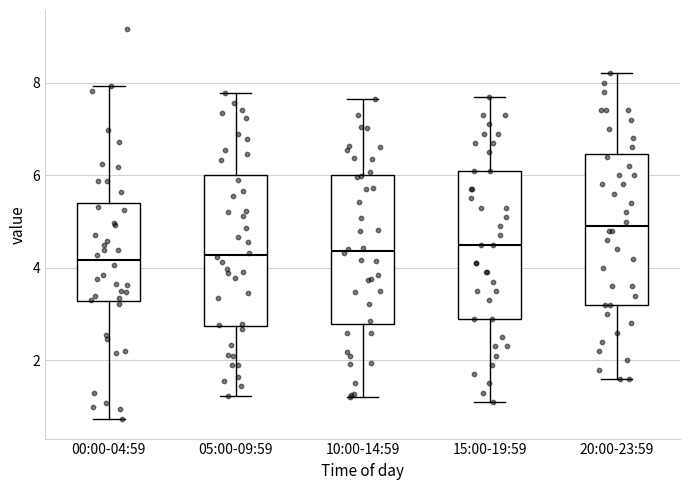

Where is the upper edge of the box for 15:00-19:59 on the y-axis? The values are not printed on the chart, so give them approximately, as read against the axis.

6.2